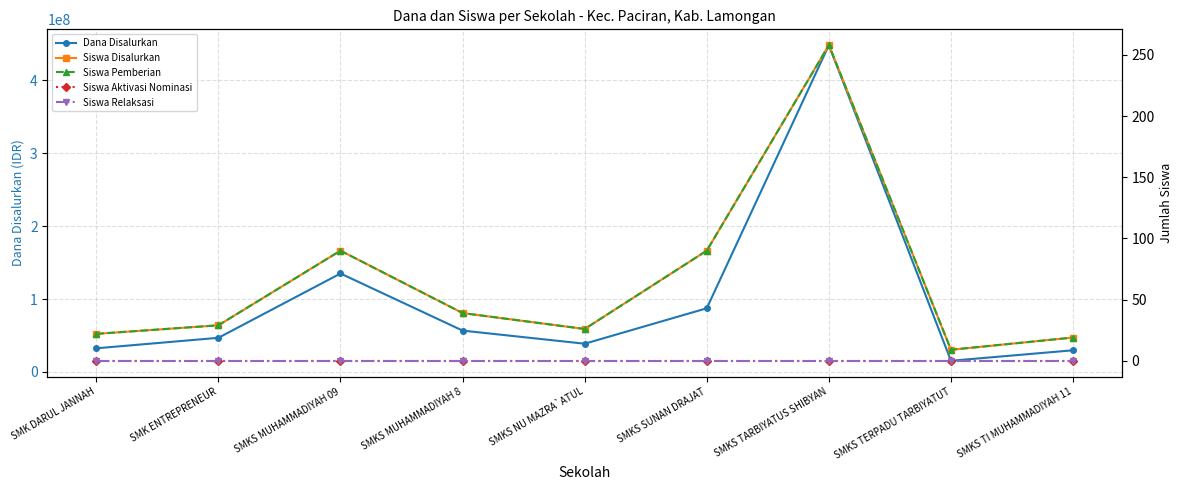

What is the label of the 5th point from the right?

SMKS NU MAZRA`ATUL